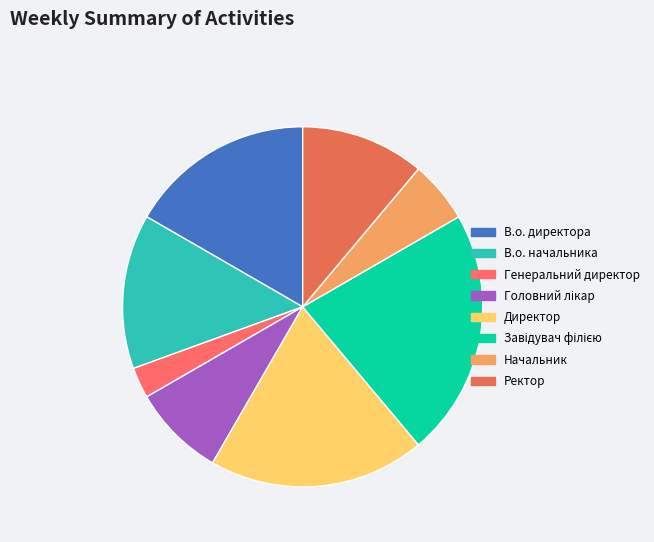

What is the change in value from Завідувач філією to Начальник?

-6